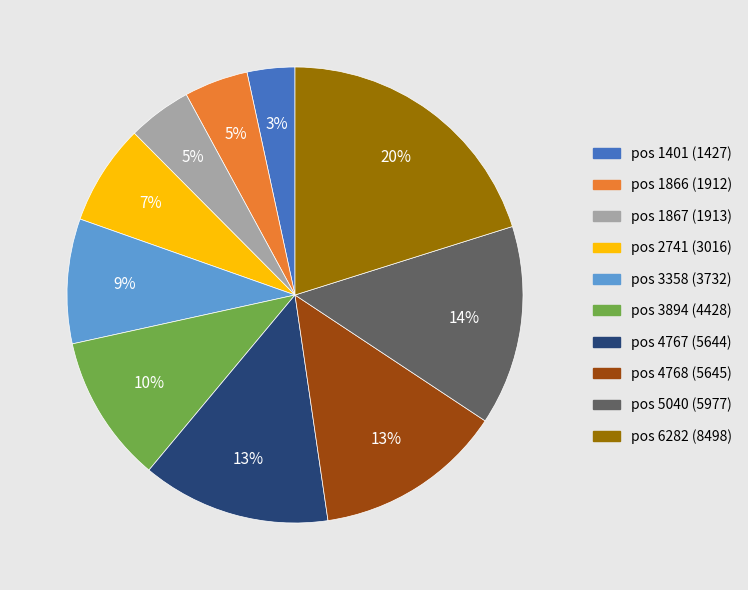

To the nearest percent, what is the average slice percentage?

10%